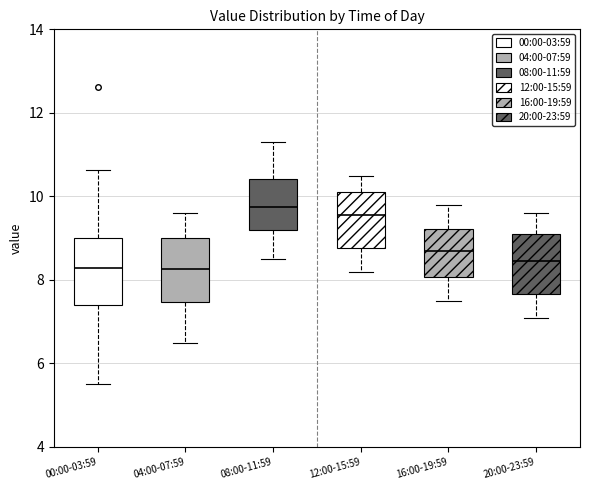

Where does the median line of the box for 04:00-07:59 sit on the y-axis? The values are not printed on the chart, so give them approximately, as read against the axis.

8.2